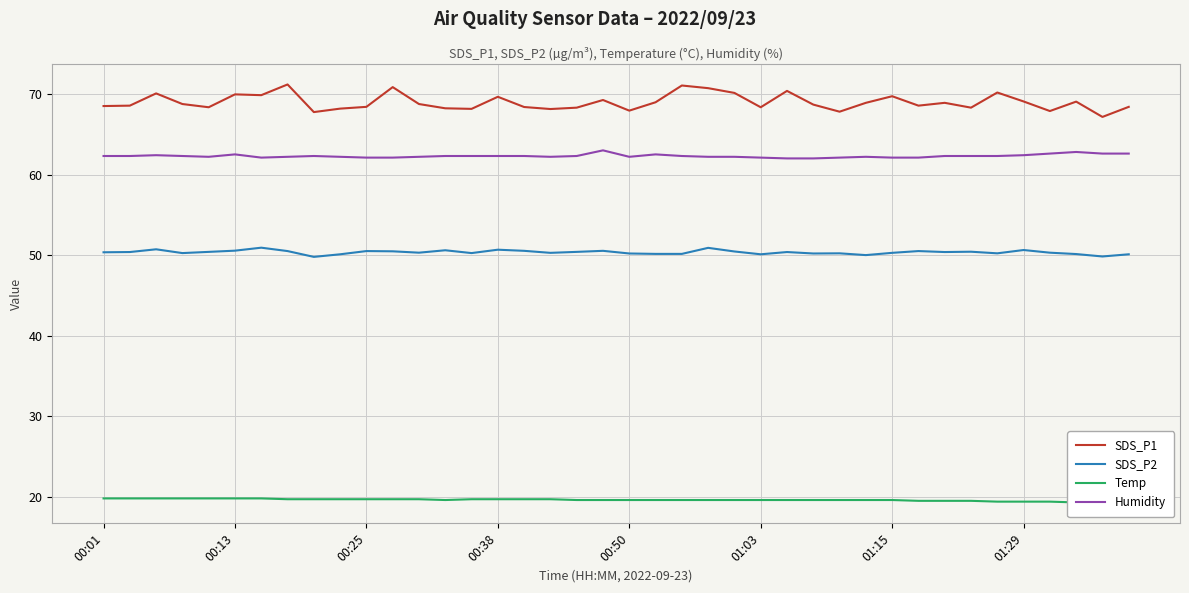

True or false: SDS_P1 and SDS_P2 cross at least once.

False